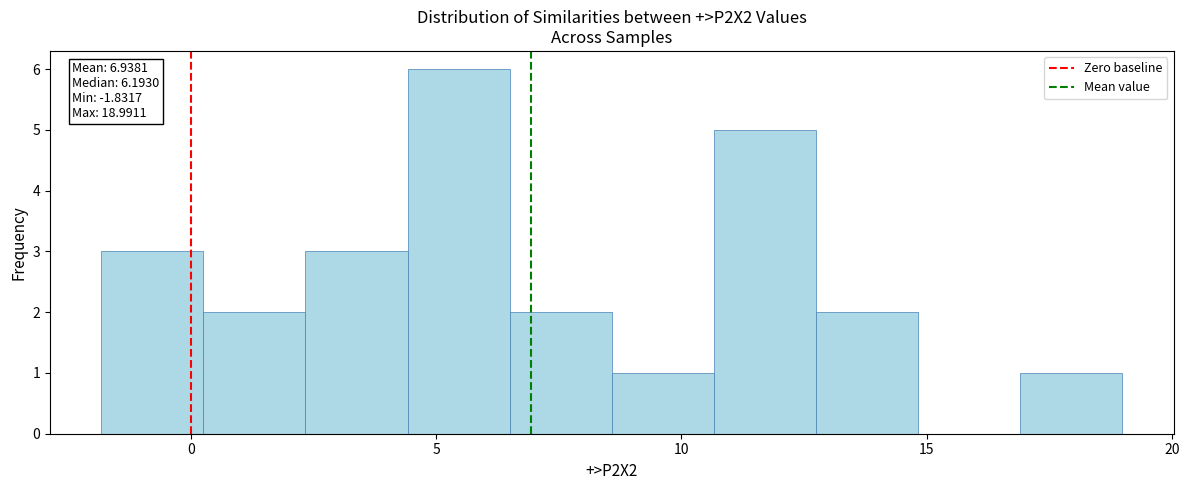

Which range on the x-axis has the tallest bar?

4.5 to 6.5